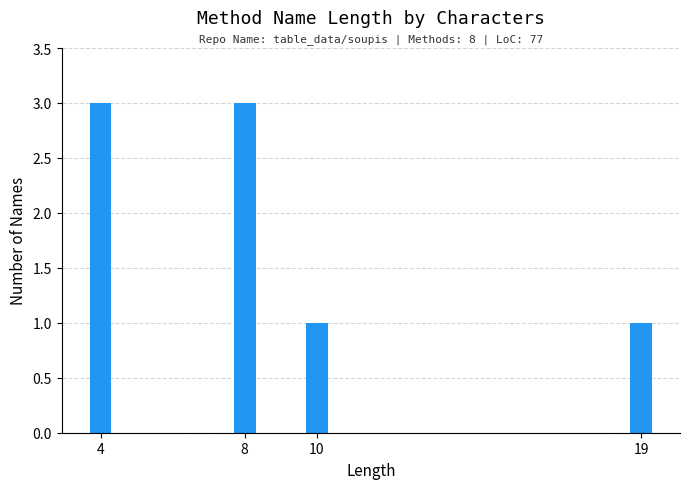

Reading right to left, list all the values displayed in this chart.

19=1	10=1	8=3	4=3